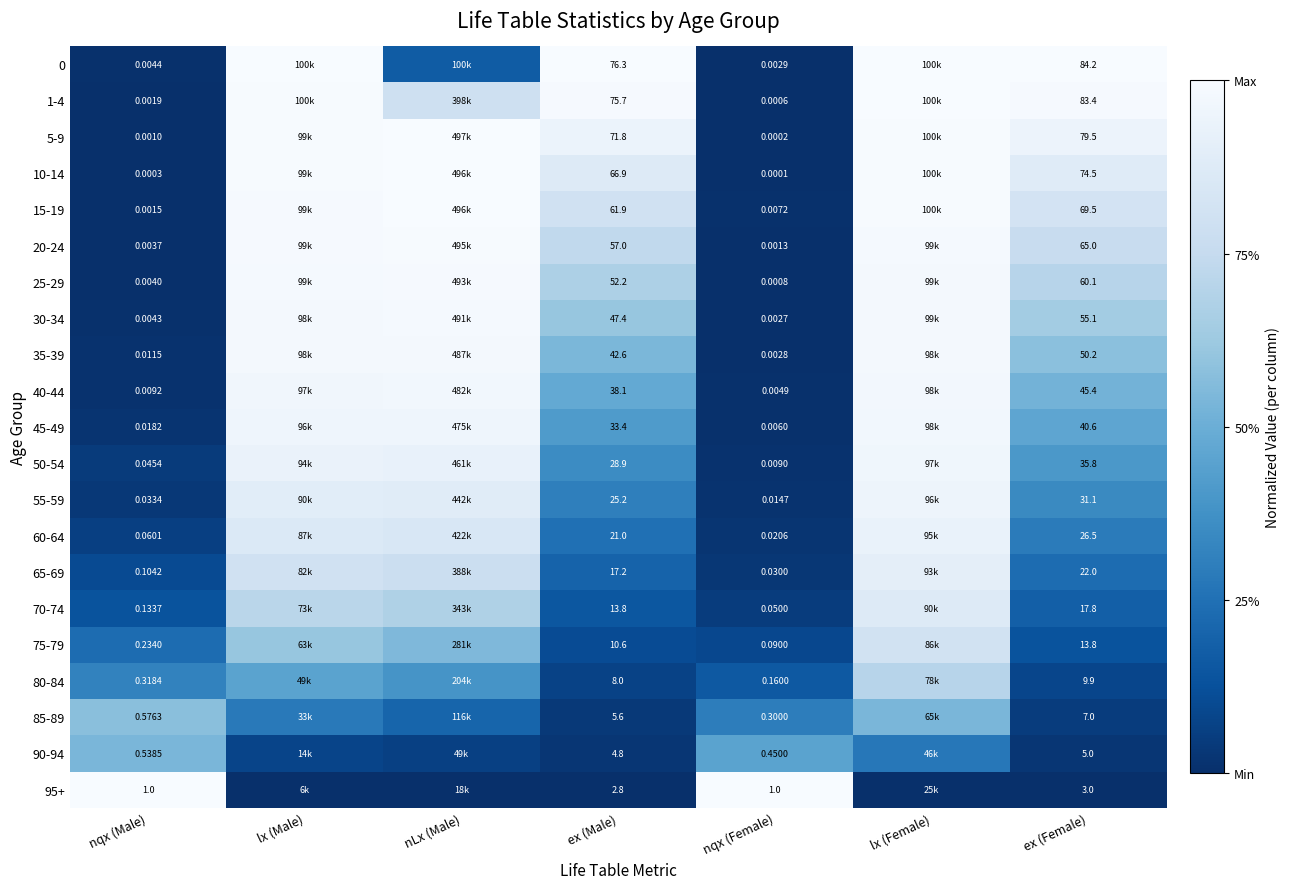

Where is 0 nearest to the value 0?

nqx (Female)